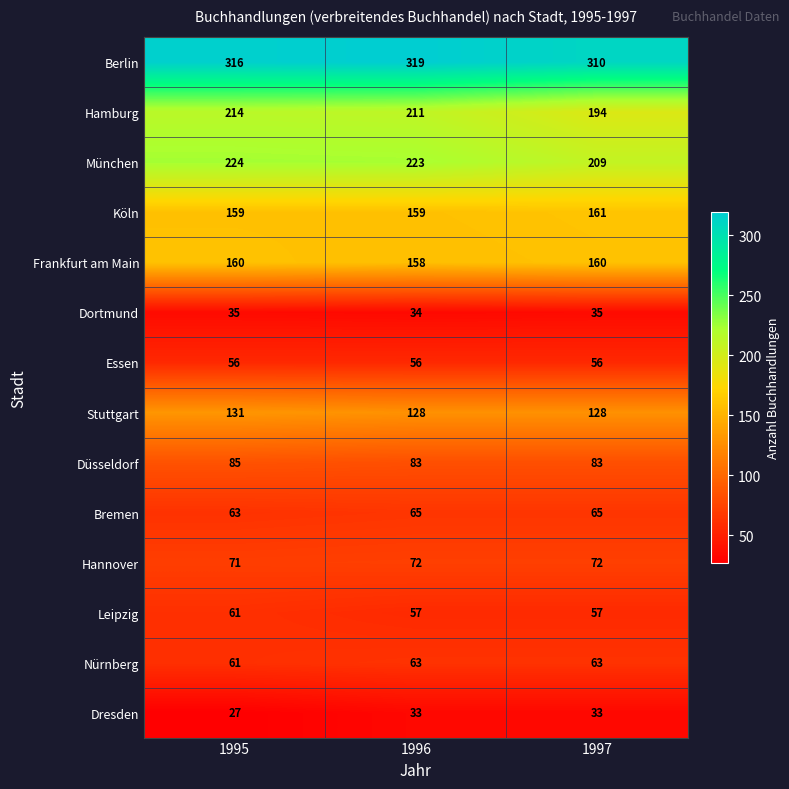

Between 1996 and 1997, which series saw the biggest shift?

Hamburg